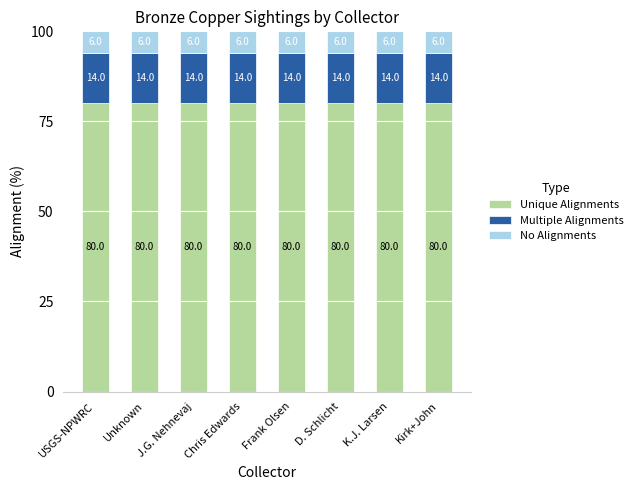

True or false: Unique Alignments has a value of 114 at K.J. Larsen.

False